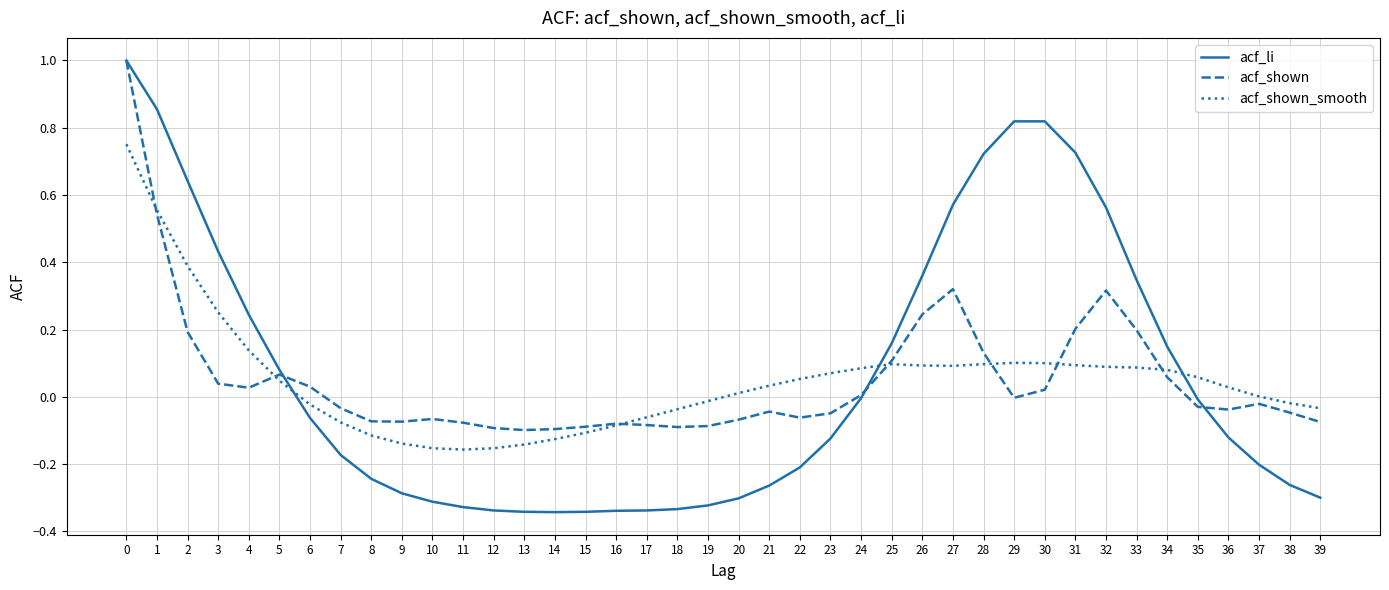

Is it true that acf_shown equals -0.1 at 39?

True